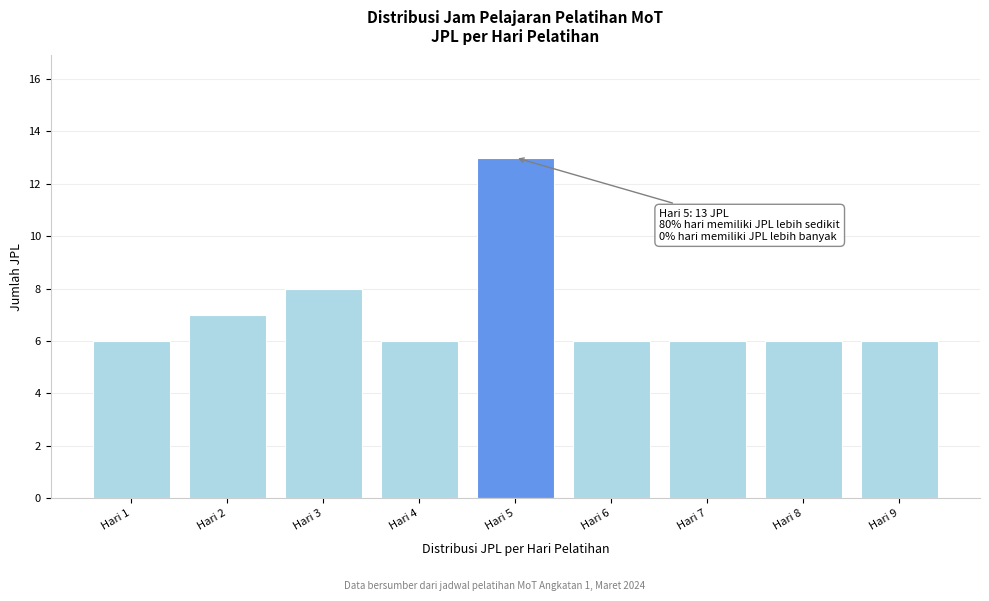

Reading left to right, extract all data points from this chart.

6	7	8	6	13	6	6	6	6